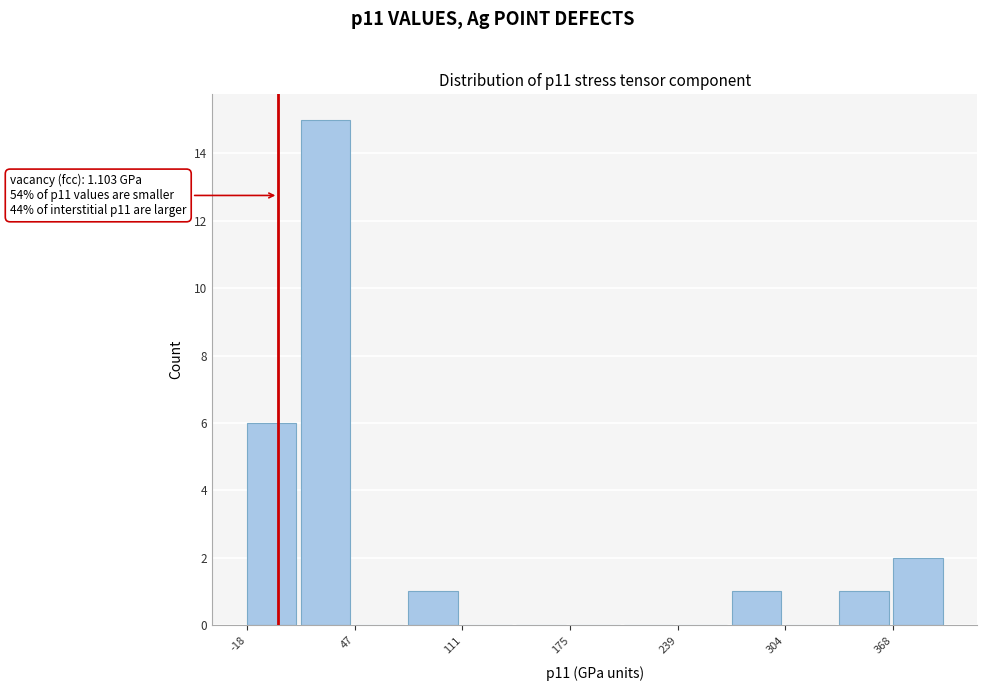

Around what value on the x-axis is the tallest bar? Give the approximate position of its centre, as read against the axis.

30